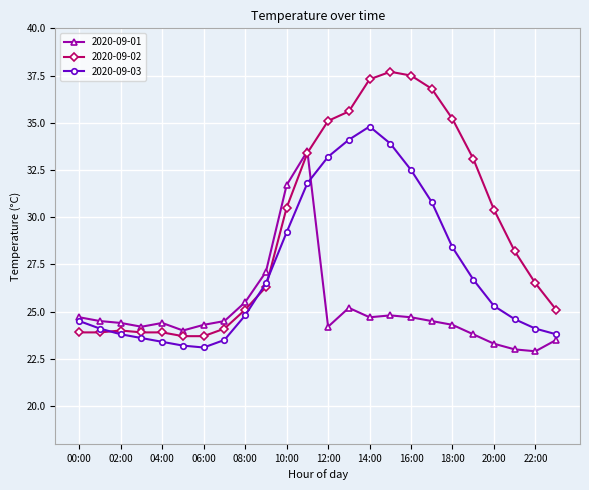

What is the lowest value of the 2020-09-01 series?

22.9